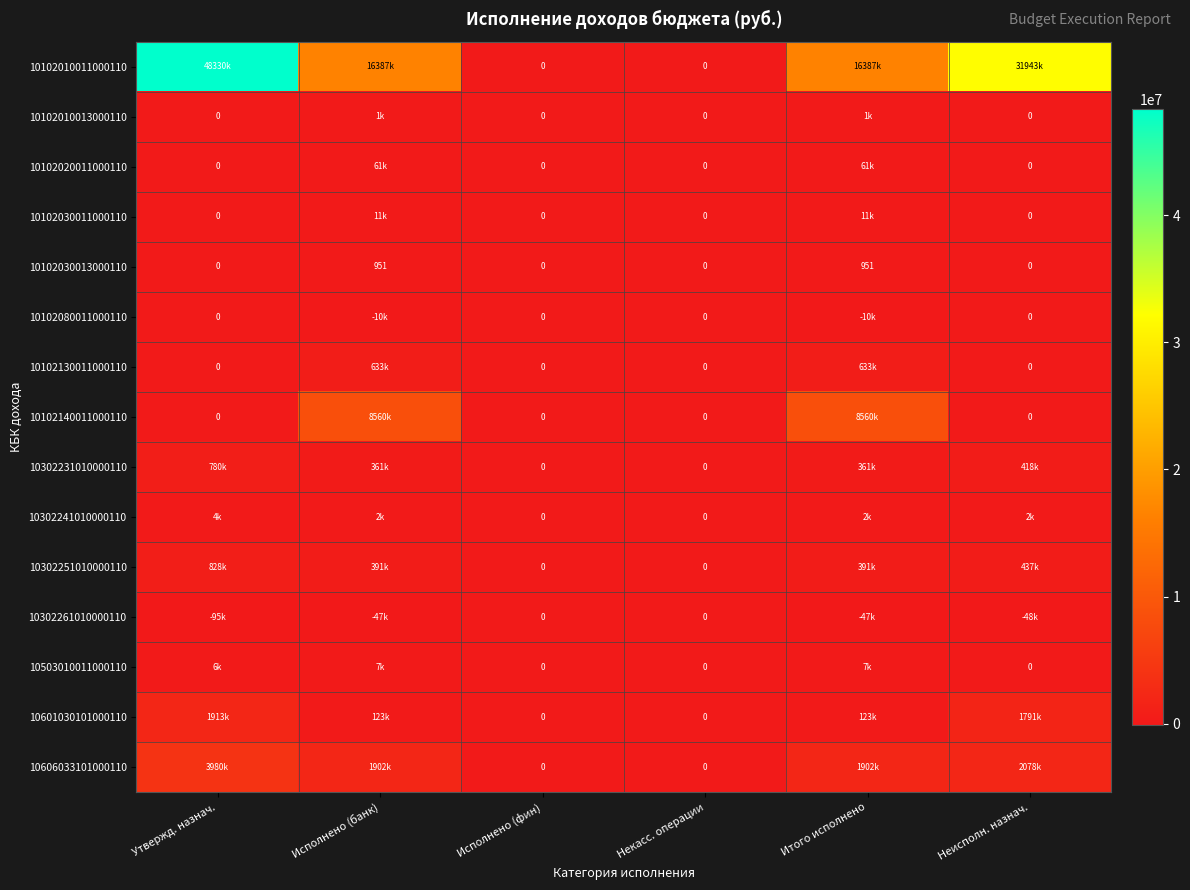

Which series has the largest total across all categories?

10102010011000110